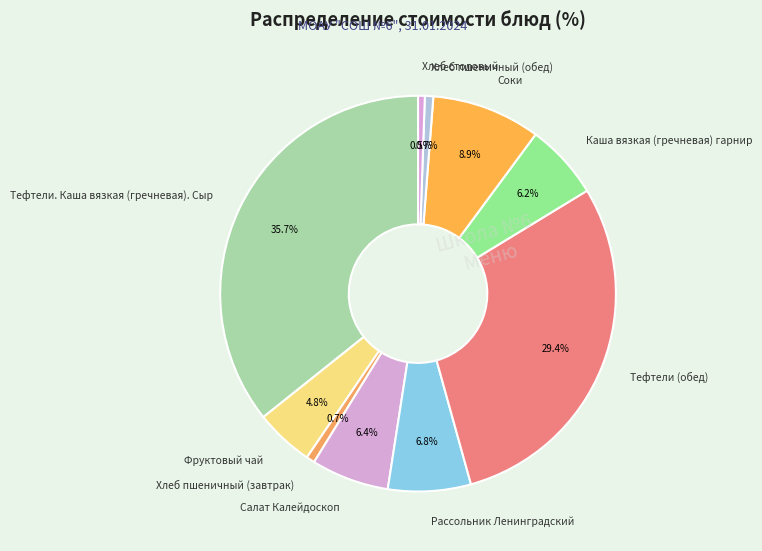

Does Фруктовый чай represent more than half of the total?

No